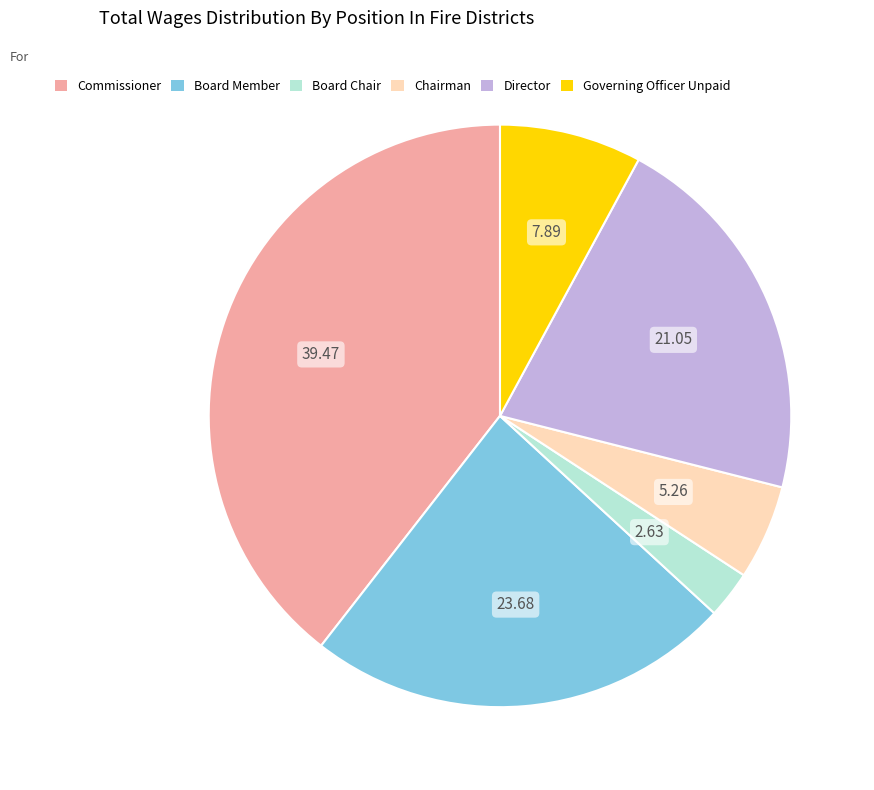

Is there any slice that represents more than half of the pie?

No